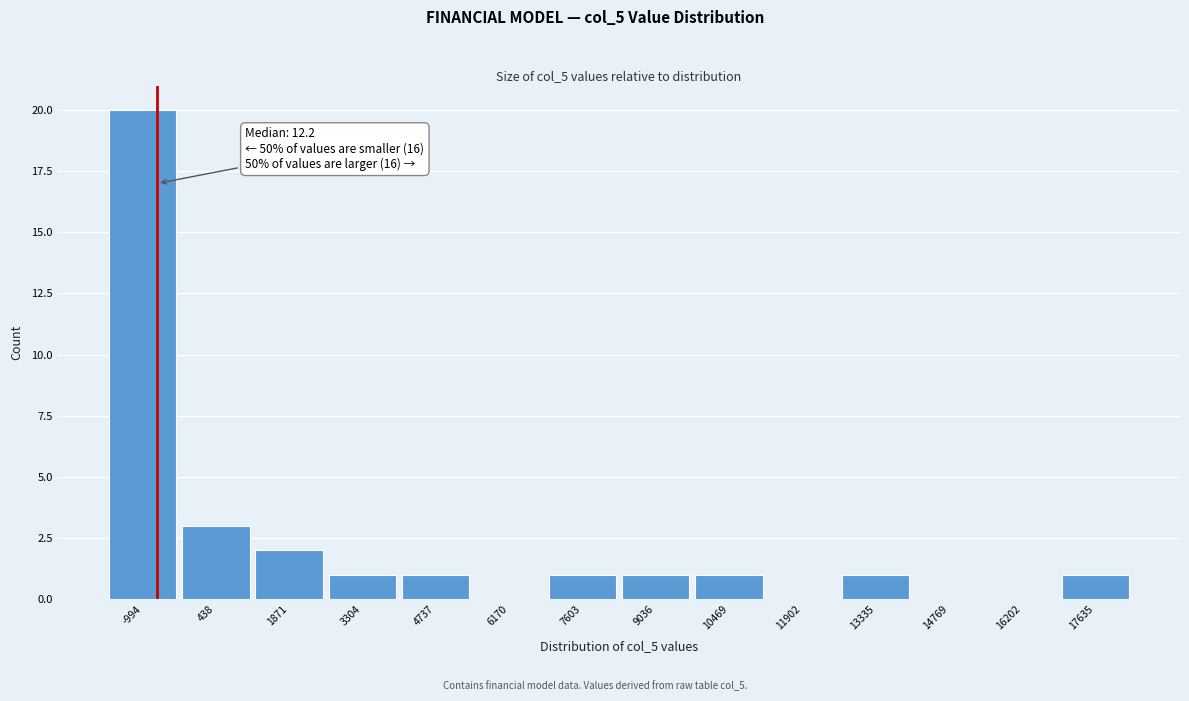

Reading left to right, extract all data points from this chart.

-994=20	438=3	1871=2	3304=1	4737=1	6170=0	7603=1	9036=1	10469=1	11902=0	13335=1	14769=0	16202=0	17635=1